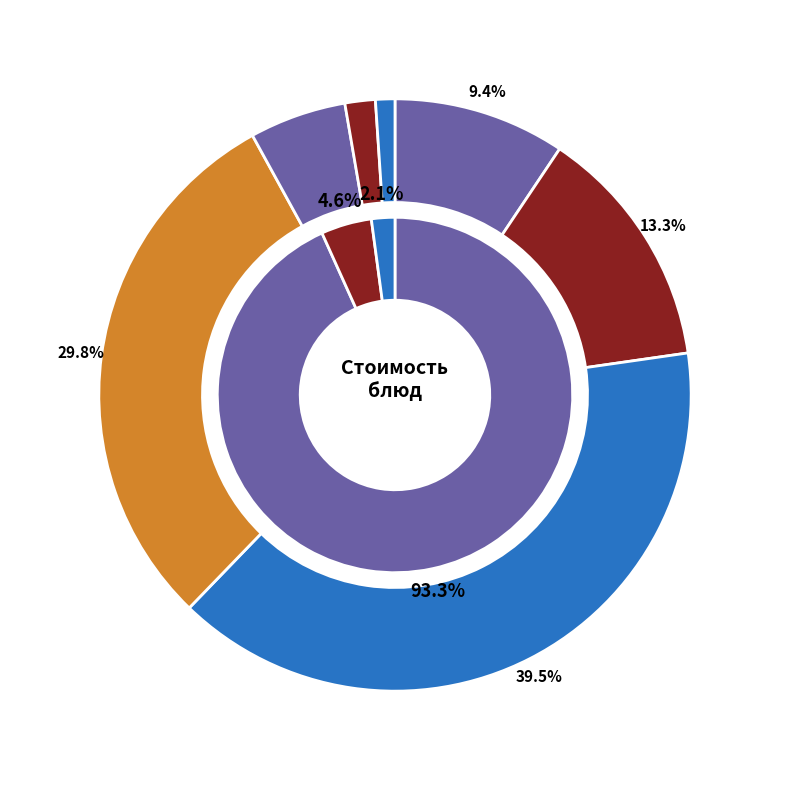

What is the largest slice in the pie chart?

гор.блюдо (завтрак)